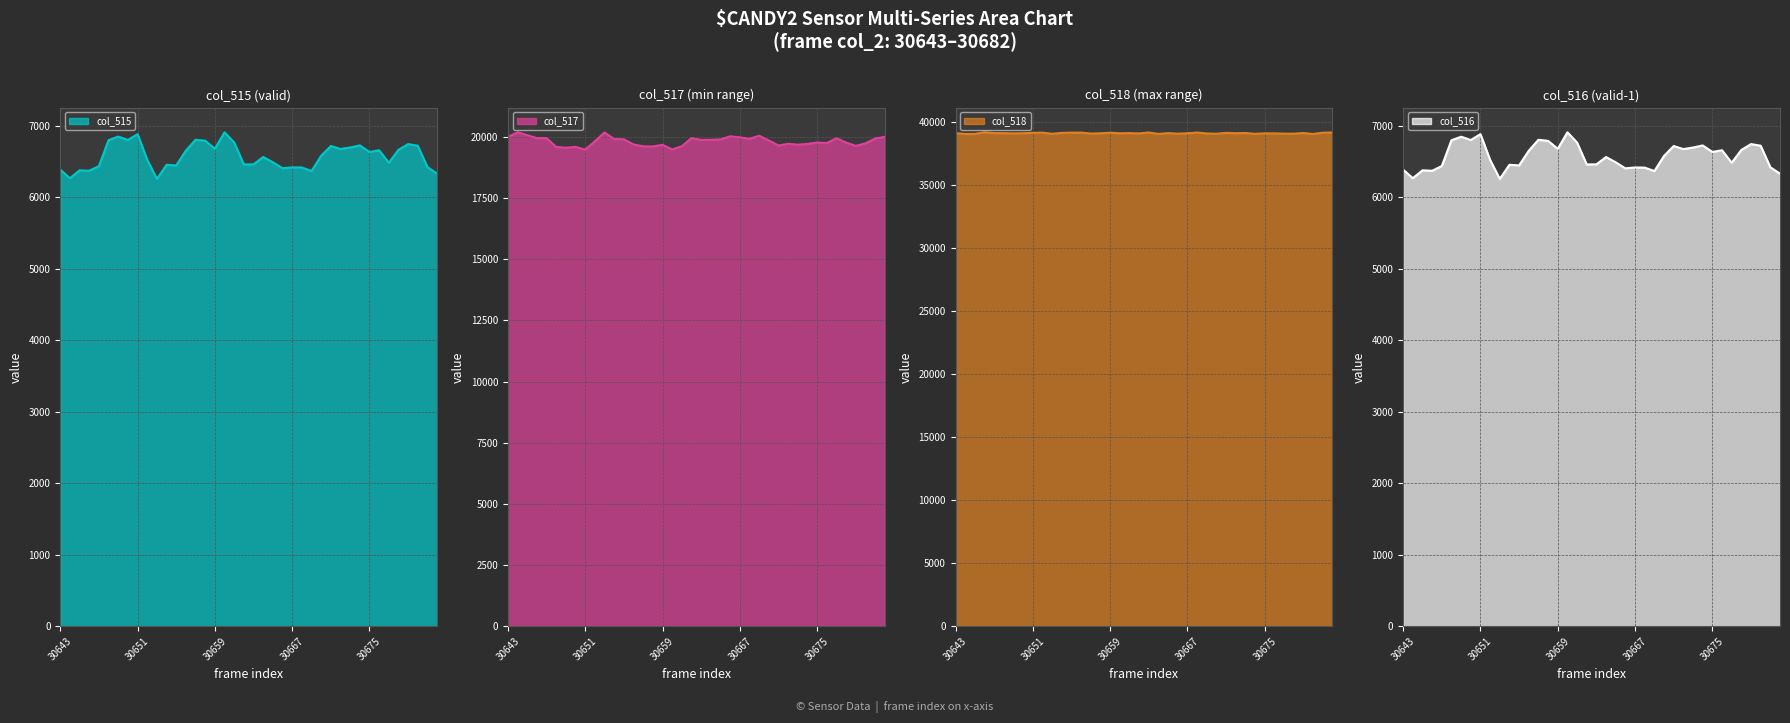

True or false: col_516 and col_517 cross at least once.

False